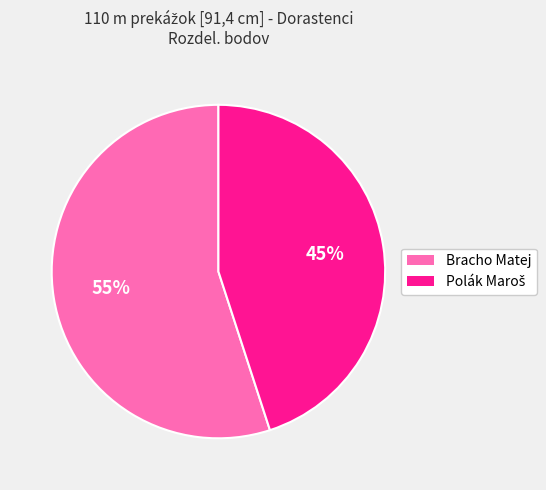

What is the largest slice in the pie chart?

Bracho Matej